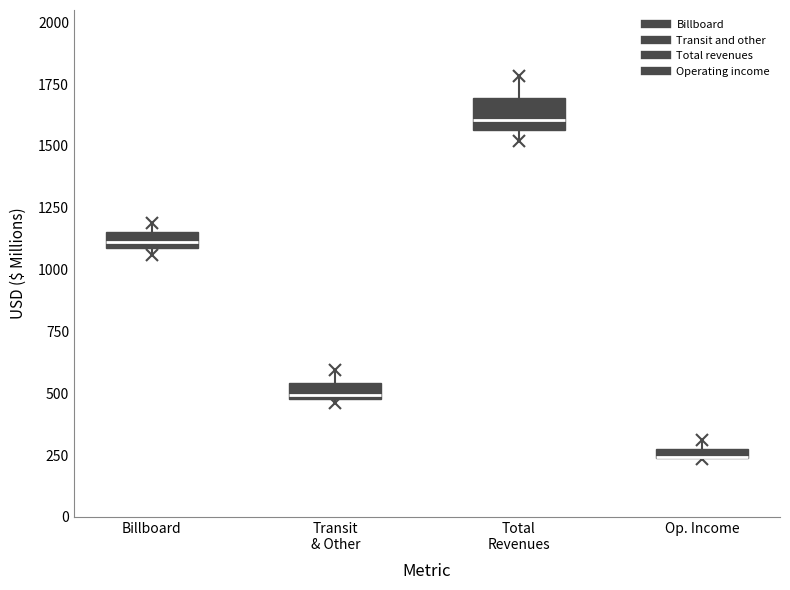

Which box is the tallest, from its lower edge to its upper edge?

Total Revenues